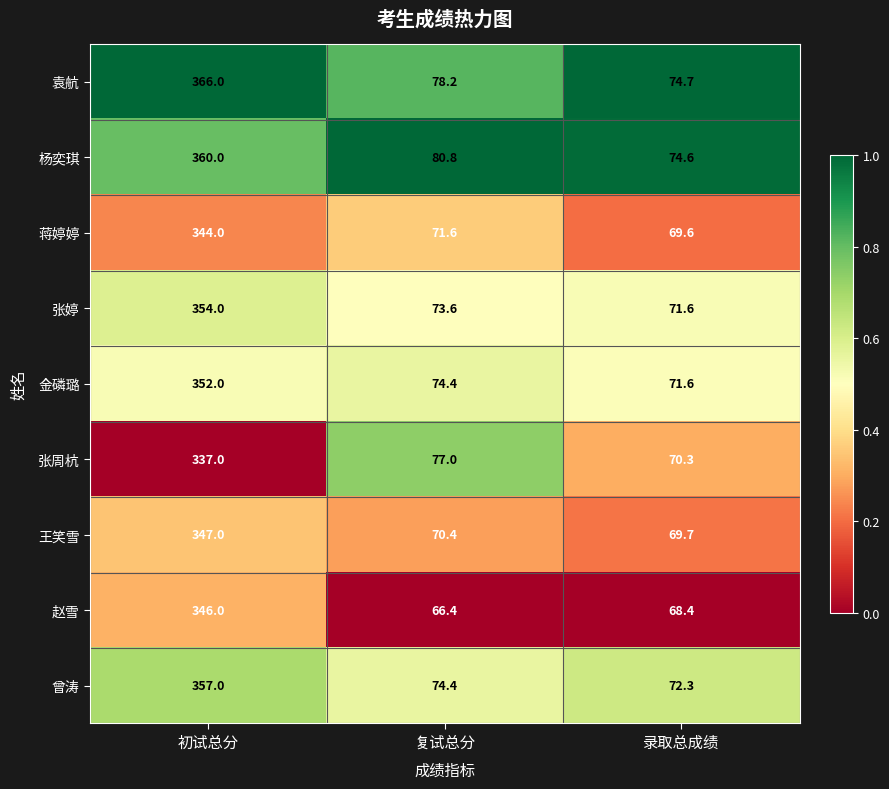

What is the total value across all series at 录取总成绩?

642.8